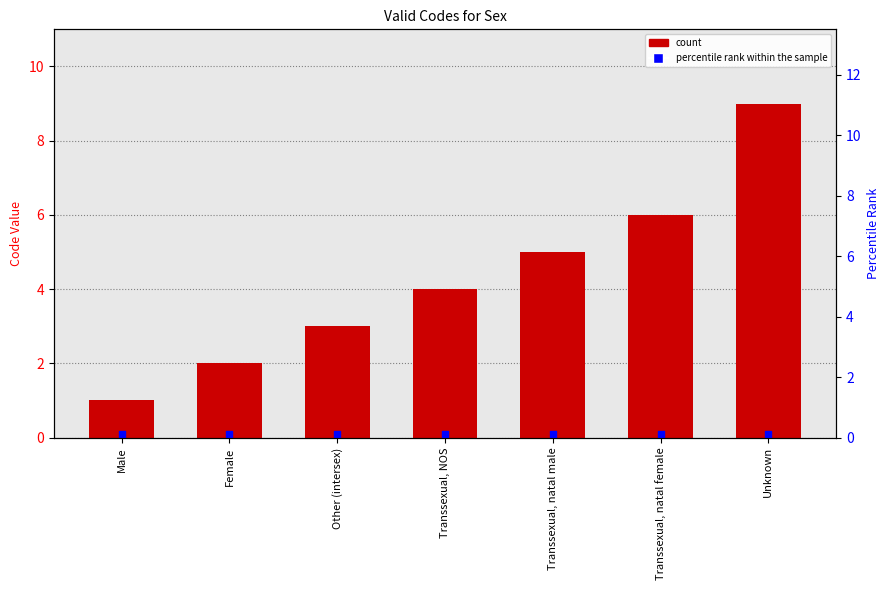

Which series reaches the minimum Y coordinate?

percentile rank within the sample